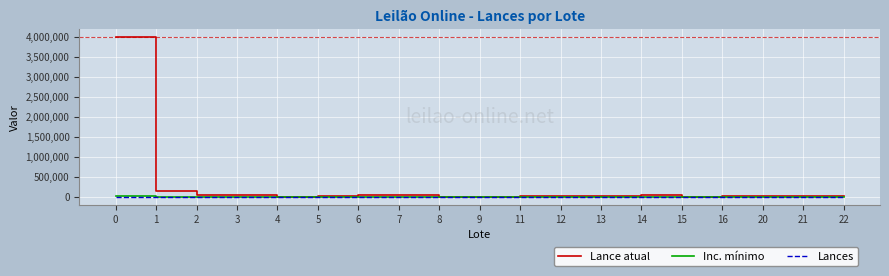

Is the value of Inc. mínimo at 9 greater than the value of Lances at 2?

Yes